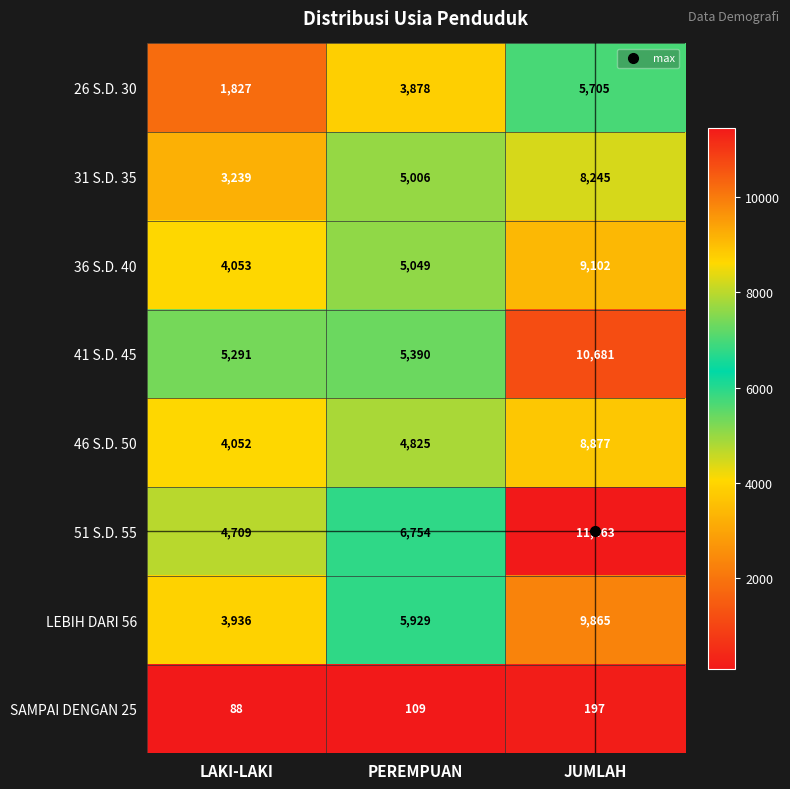

At how many categories does at least one series exceed 6013?

2